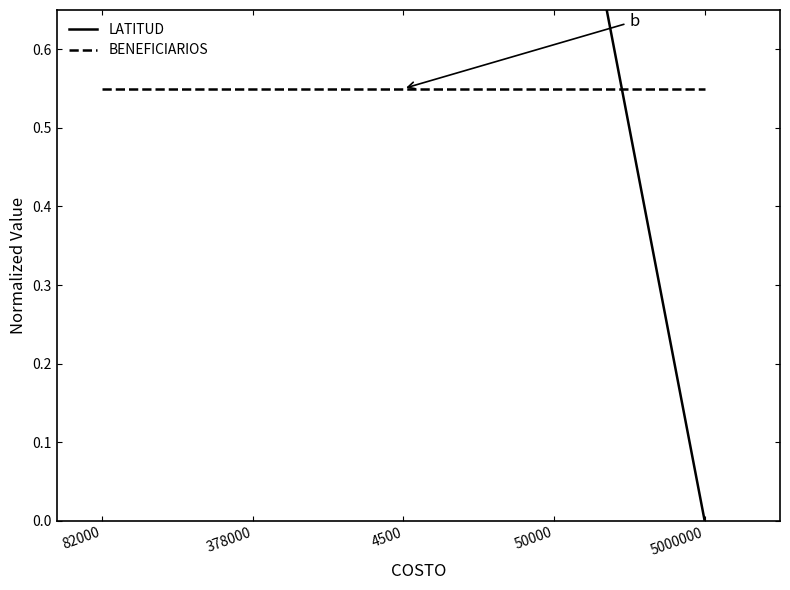

Reading left to right, list all the values displayed in this chart.

LATITUD: 82000=1.0	378000=1.0	4500=1.0	50000=1.0	5000000=0.0
BENEFICIARIOS: 82000=0.6	378000=0.6	4500=0.6	50000=0.6	5000000=0.6